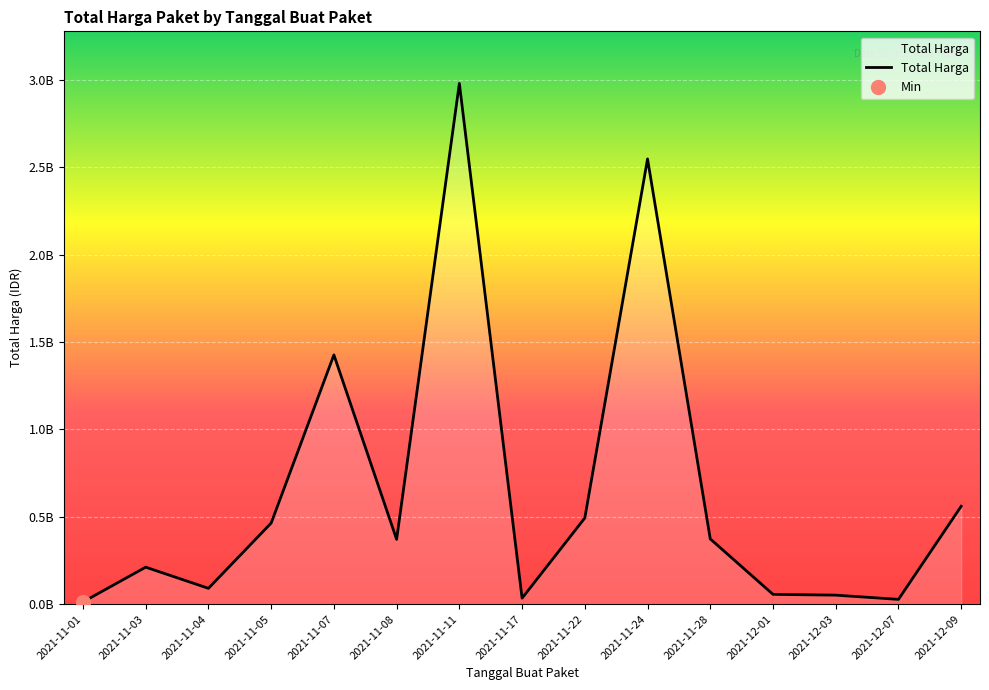

Reading left to right, transcribe all the data shown in this chart.

12787500	211641270	90672075	464002100	1425867900	370565800	2978963240	34292000	493000000	2546959200	373404000	56152800	51601000	27412000	559971000